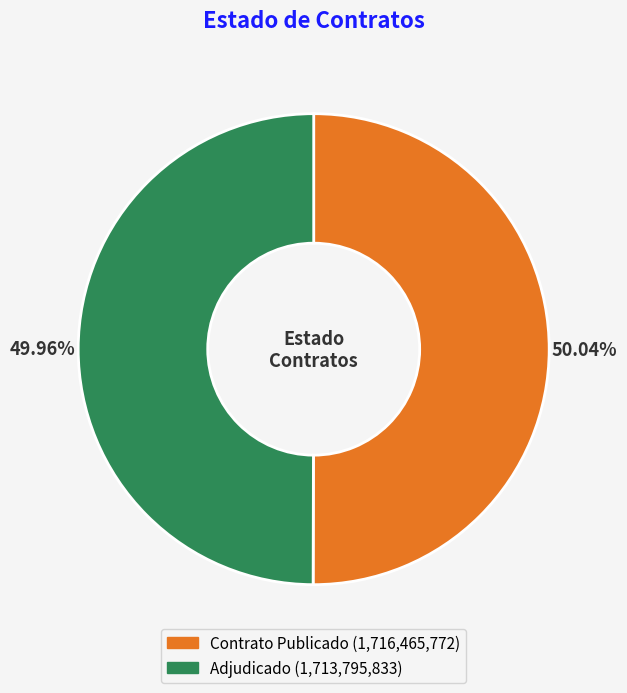

Is there a majority slice in this chart?

Yes